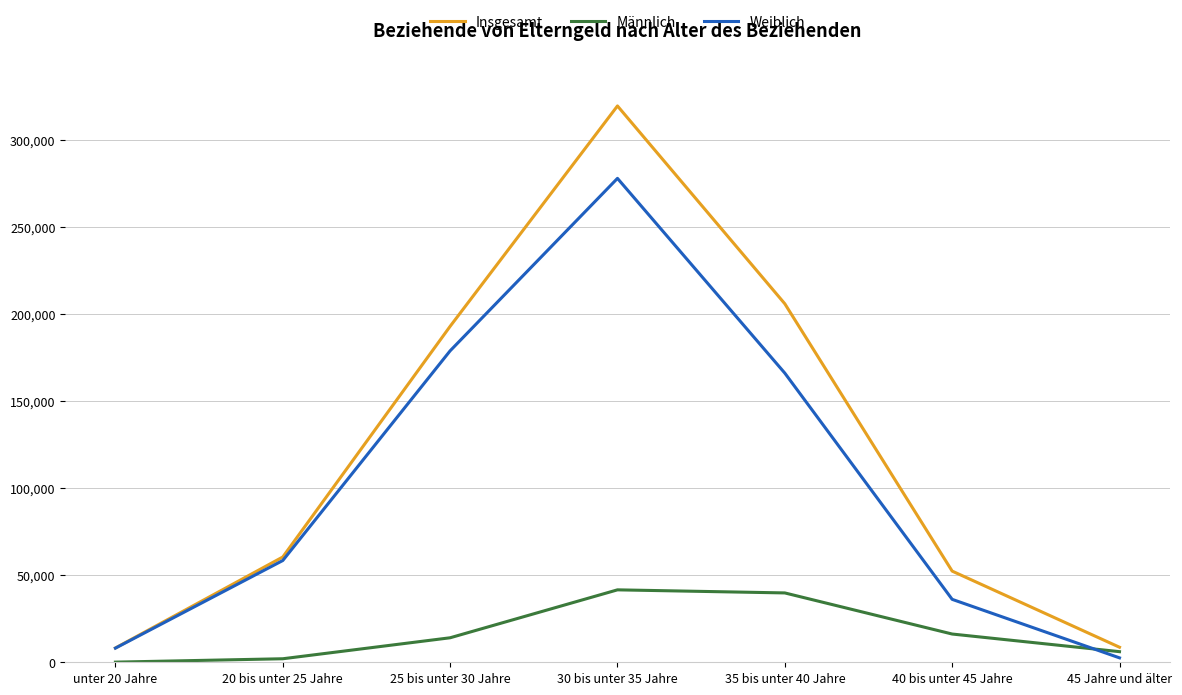

Is it true that Weiblich equals 15379 at 40 bis unter 45 Jahre?

False